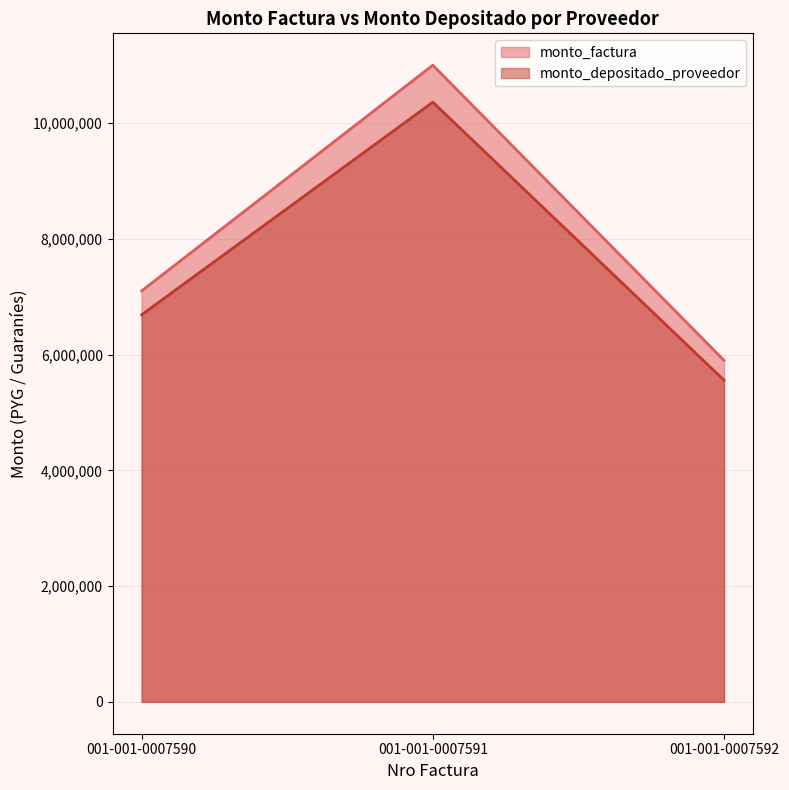

What are all the series names shown in the legend?

monto_factura, monto_depositado_proveedor